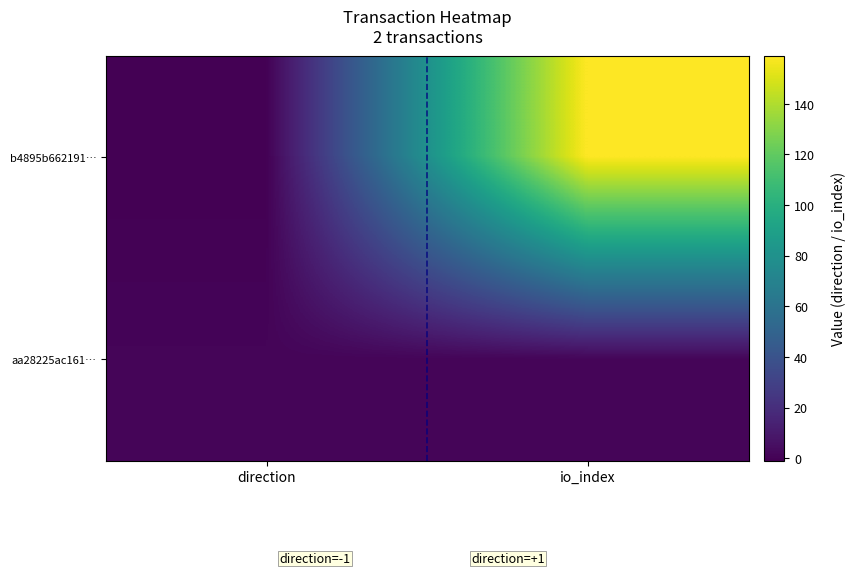

Reading left to right, transcribe all the data shown in this chart.

b4895b662191…: direction=-1	io_index=159
aa28225ac161…: direction=1	io_index=1